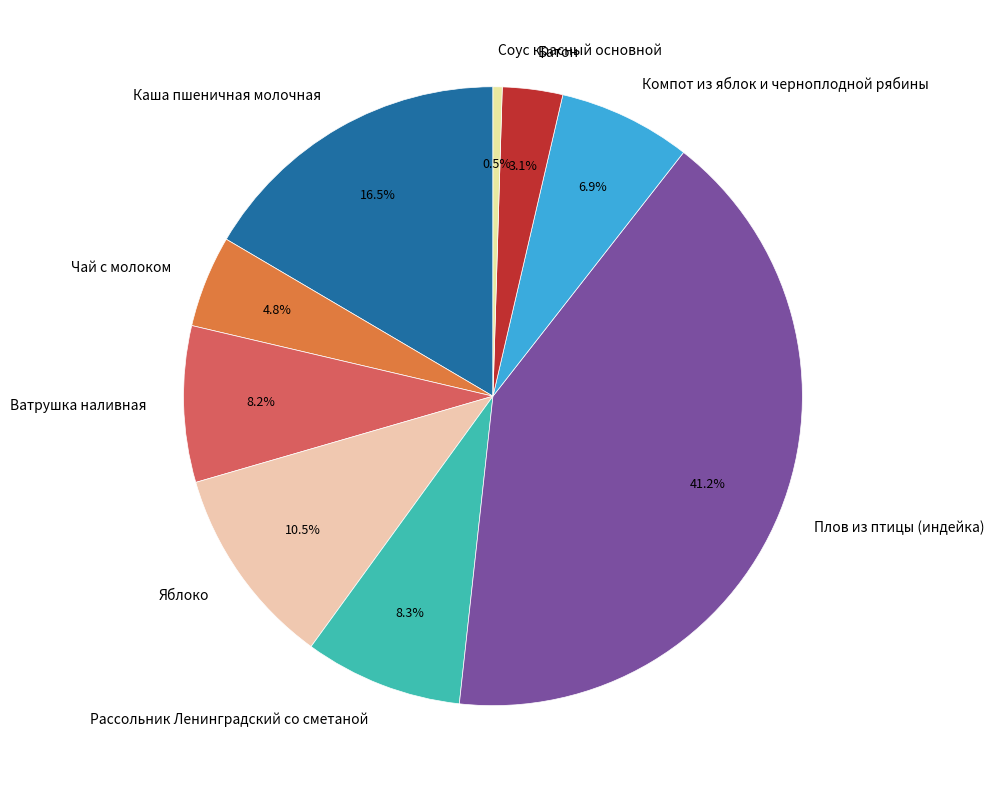

How many segments does this pie chart have?

9